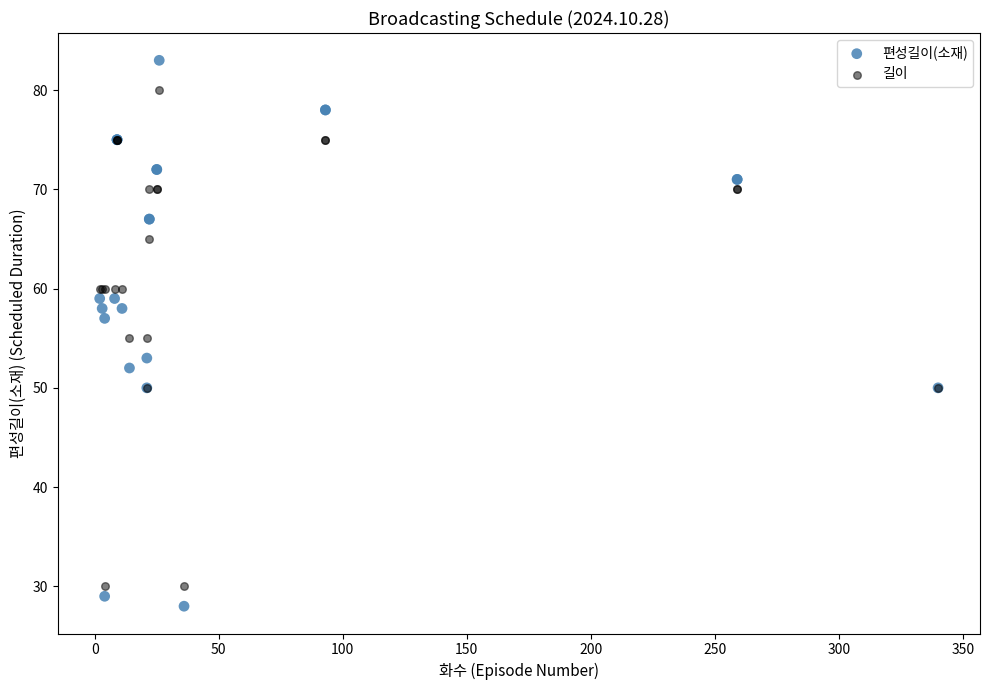

Which series reaches the minimum Y coordinate?

편성길이(소재)